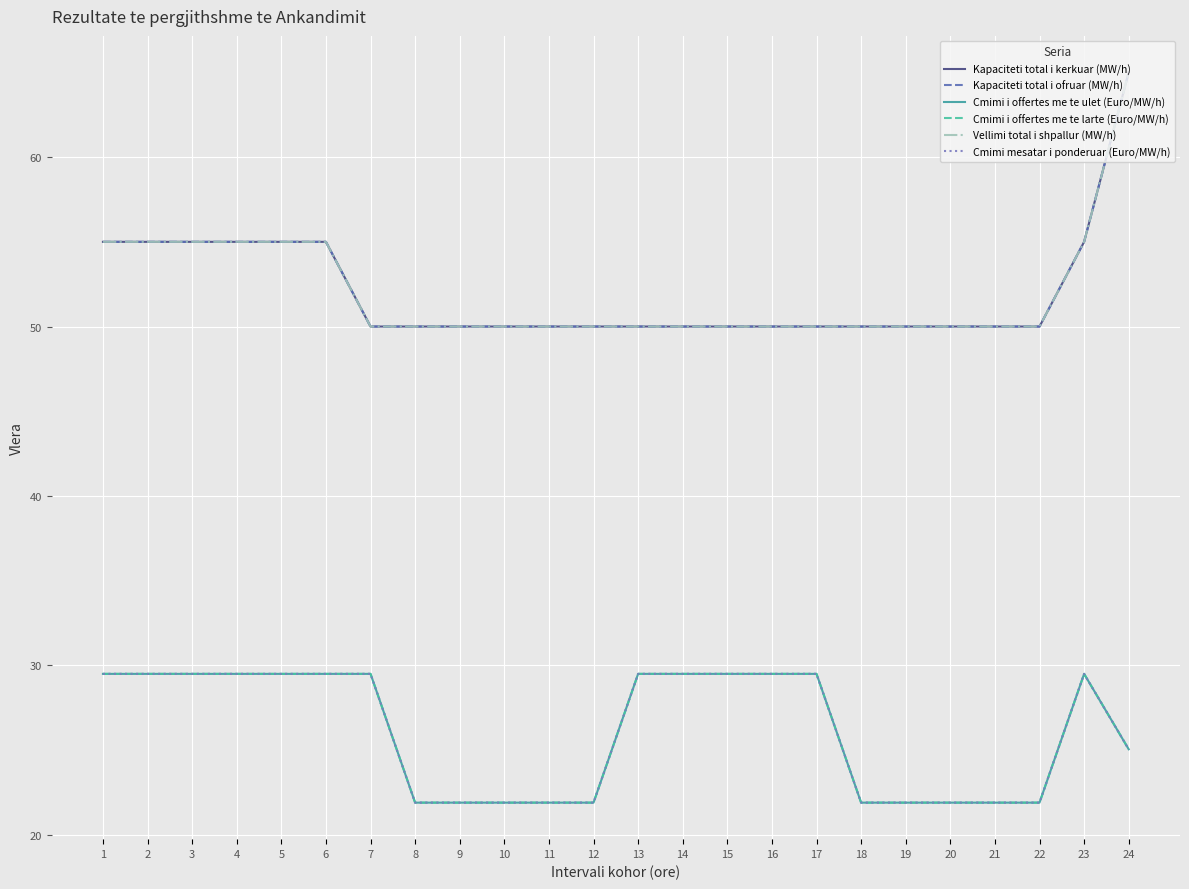

Is it true that Cmimi i offertes me te ulet (Euro/MW/h) equals 29.5 at 7?

True